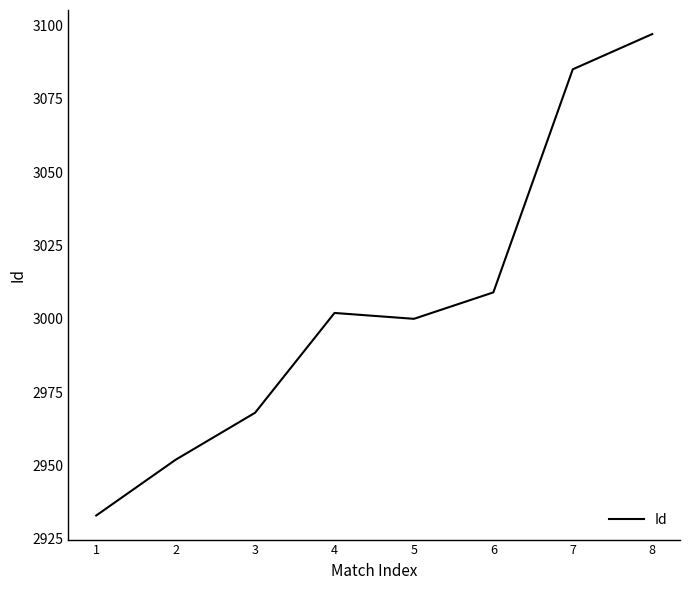

Is it true that the value at 4 is 3002?

True